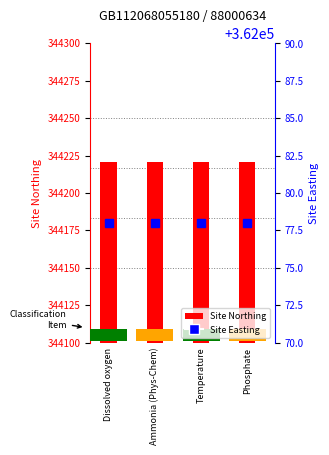

Reading right to left, extract all data points from this chart.

Site Northing: Phosphate=344221	Temperature=344221	Ammonia (Phys-Chem)=344221	Dissolved oxygen=344221
Site Easting: Phosphate=362078	Temperature=362078	Ammonia (Phys-Chem)=362078	Dissolved oxygen=362078